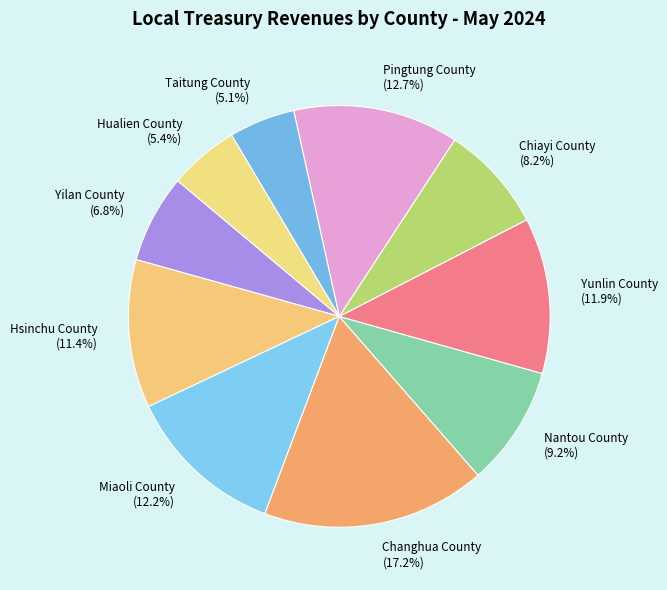

Is Nantou County the majority of the pie?

No